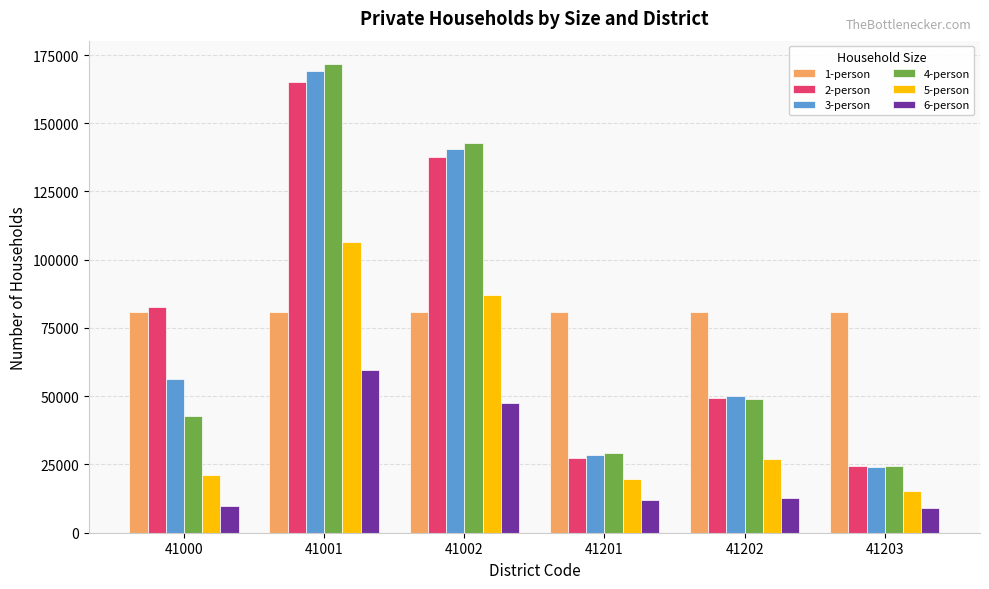

At which category is the sum across all series the highest?

41001